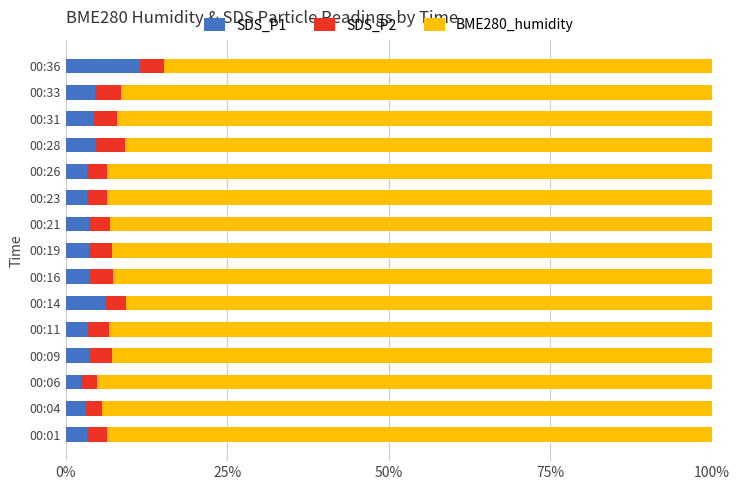

What is the total value across all series at 00:36?

100.0